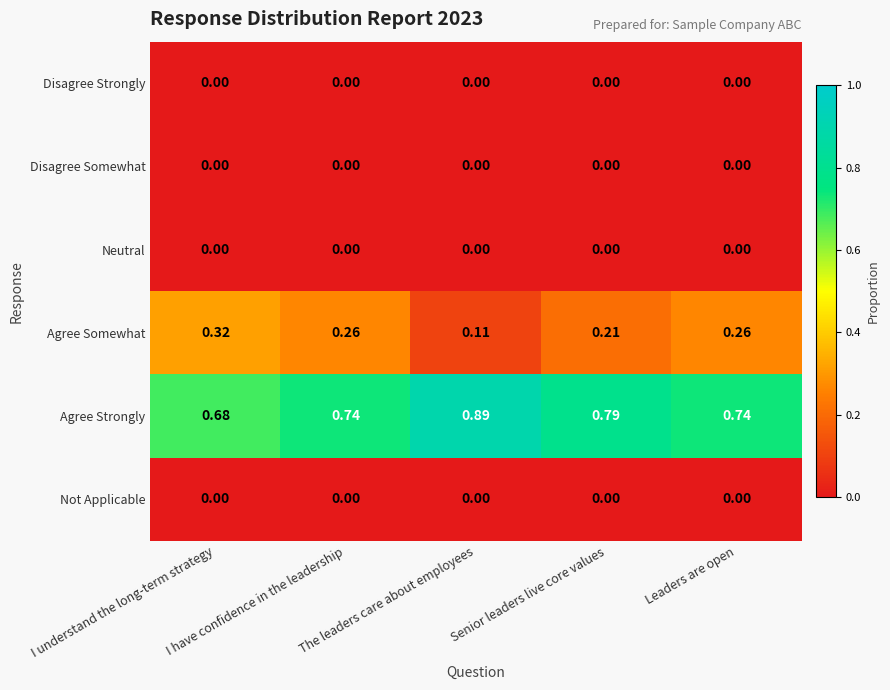

Which category has the highest value across all series?

The leaders care about employees